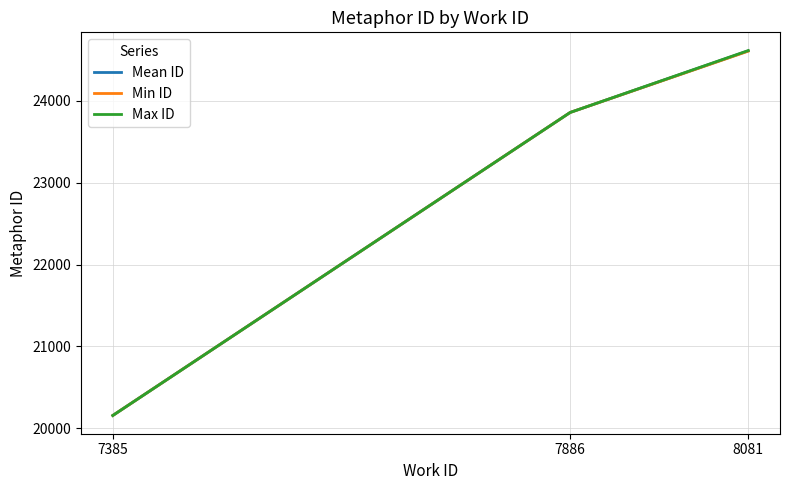

List the labels in order of Mean ID value, smallest first.

7385, 7886, 8081